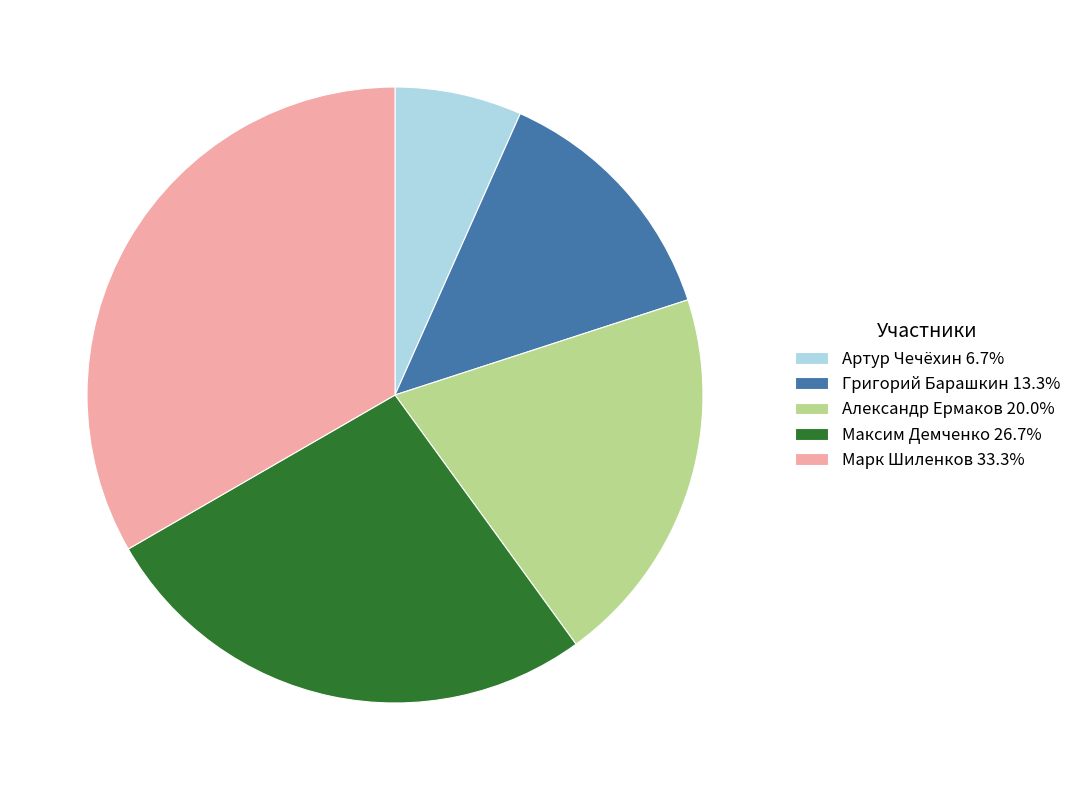

How many slices are in this pie chart?

5